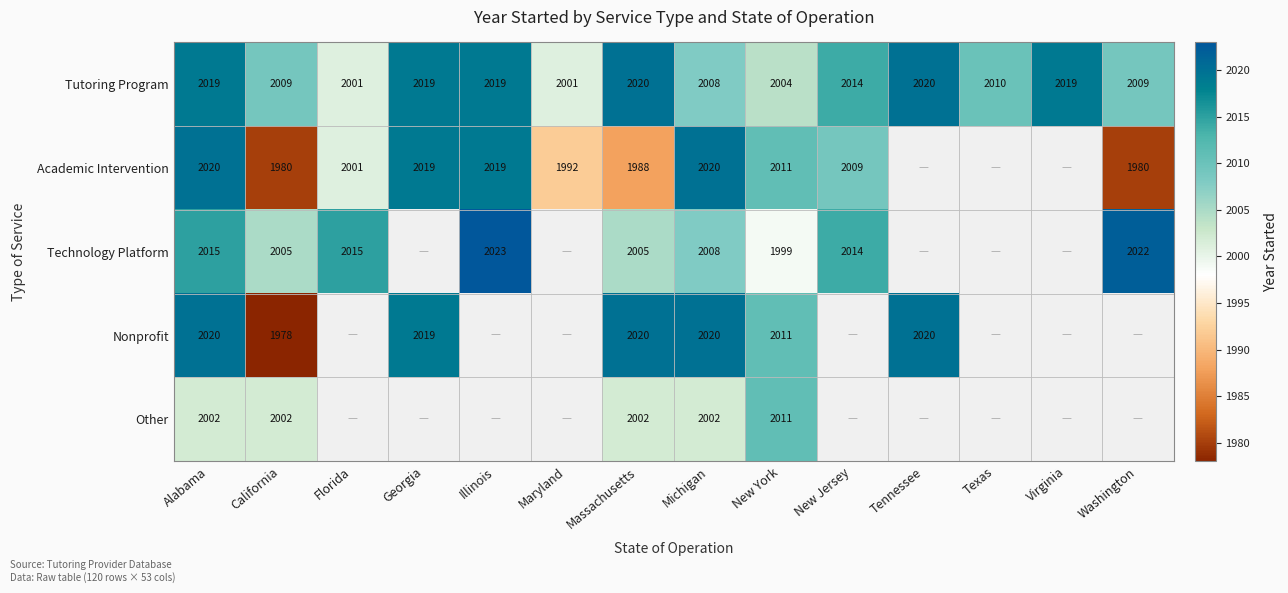

Where does the Tutoring Program series first go above 2014?

Alabama